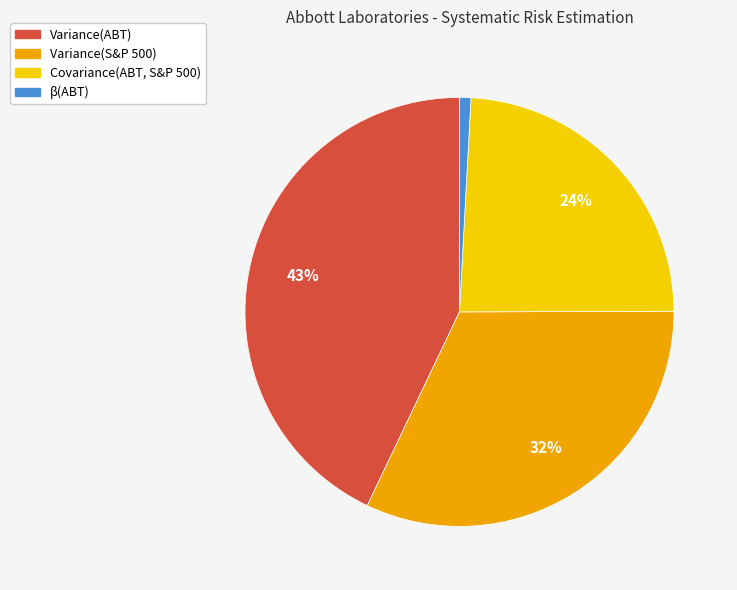

To the nearest percent, what is the difference between the β(ABT) and Variance(ABT) slice percentages?

42%